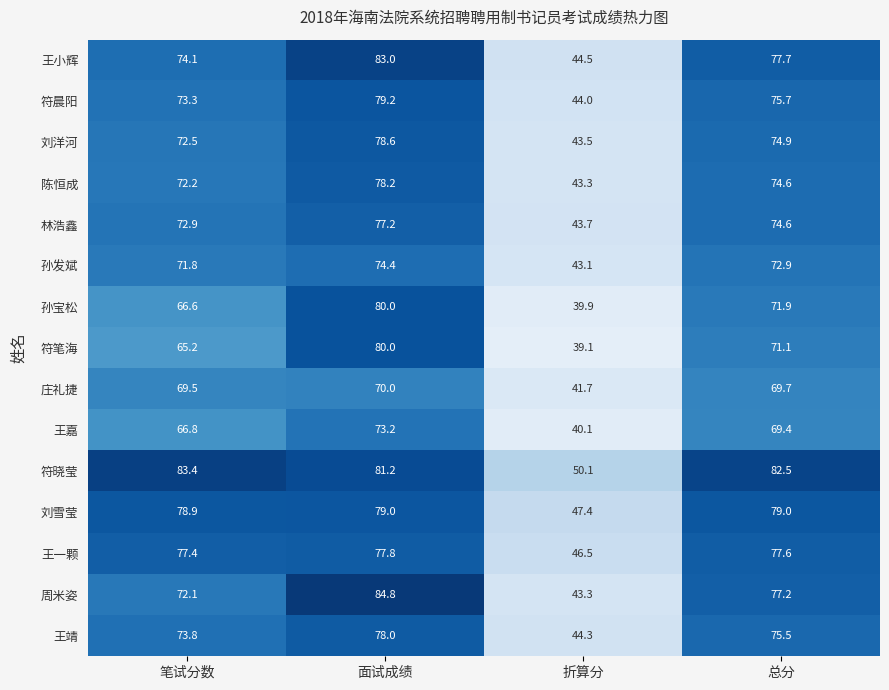

What is the spread (max minus min) of values at 笔试分数?

18.2